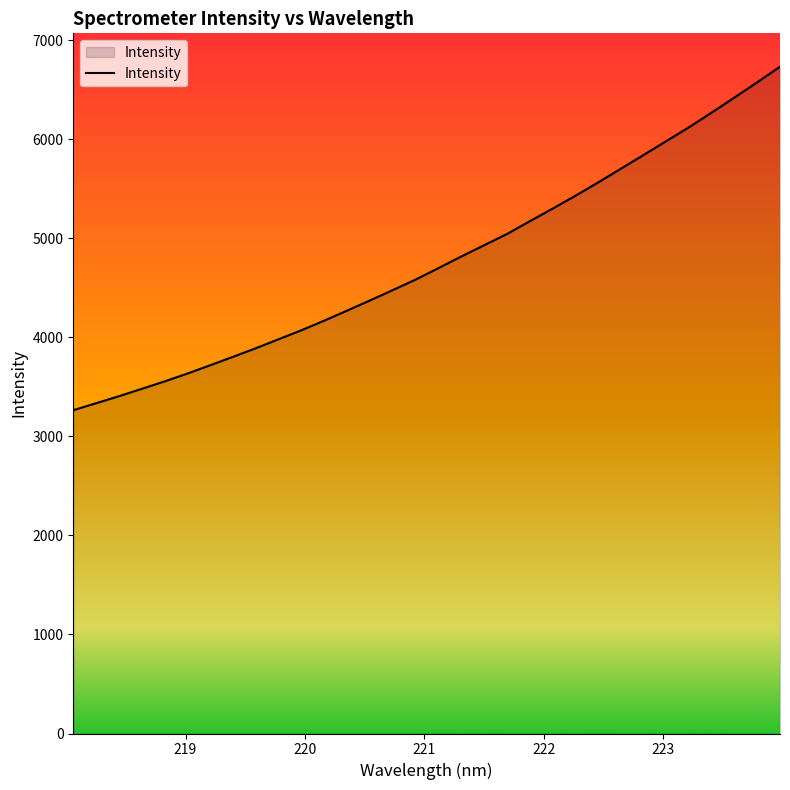

What is the greatest value displayed?

6734.7